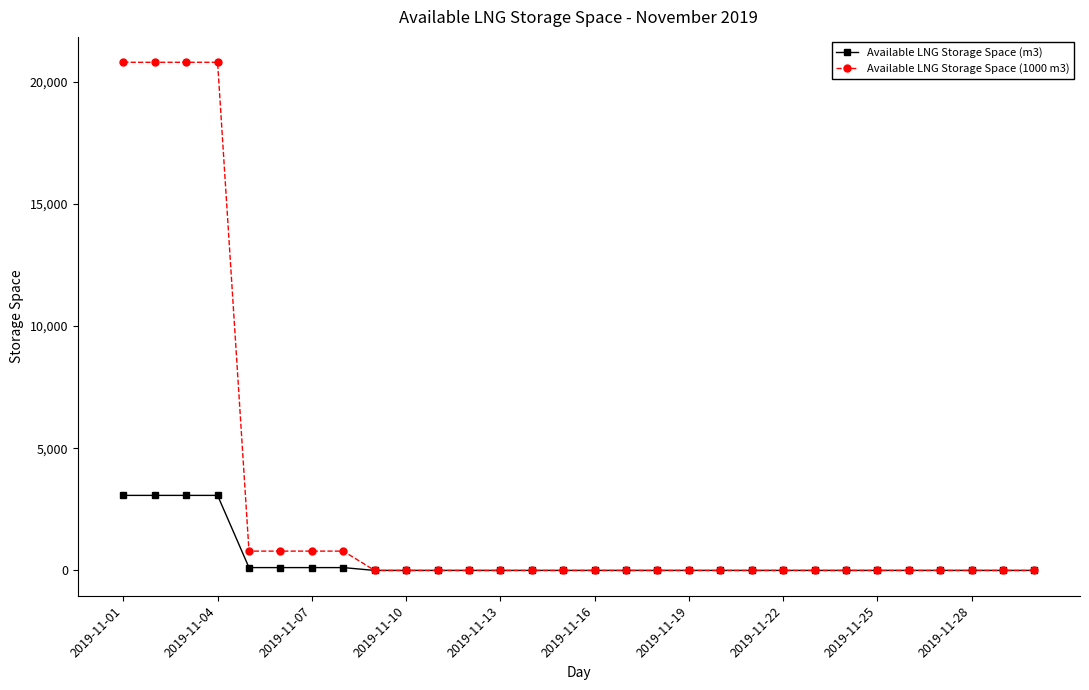

List the series in order of their peak value, lowest first.

Available LNG Storage Space (m3), Available LNG Storage Space (1000 m3)